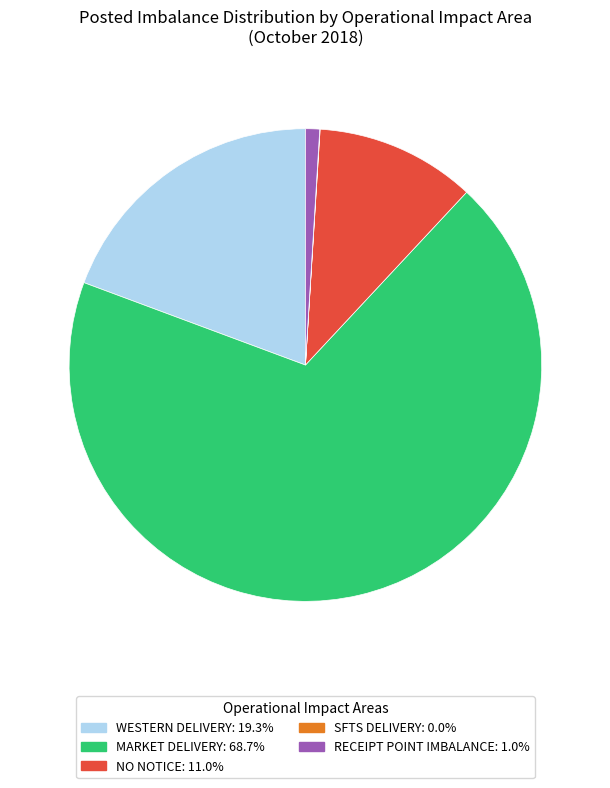

Which category has the biggest portion of the pie?

MARKET DELIVERY